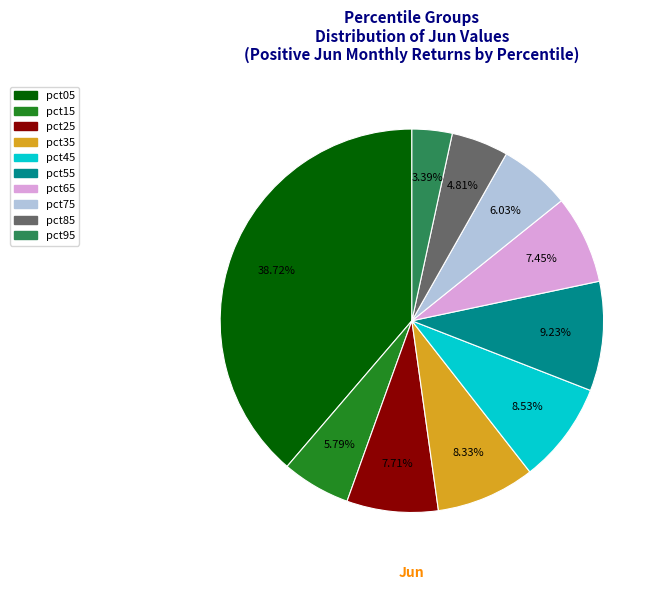

Combined, what portion of the pie is pct65 and pct25?

15.2%